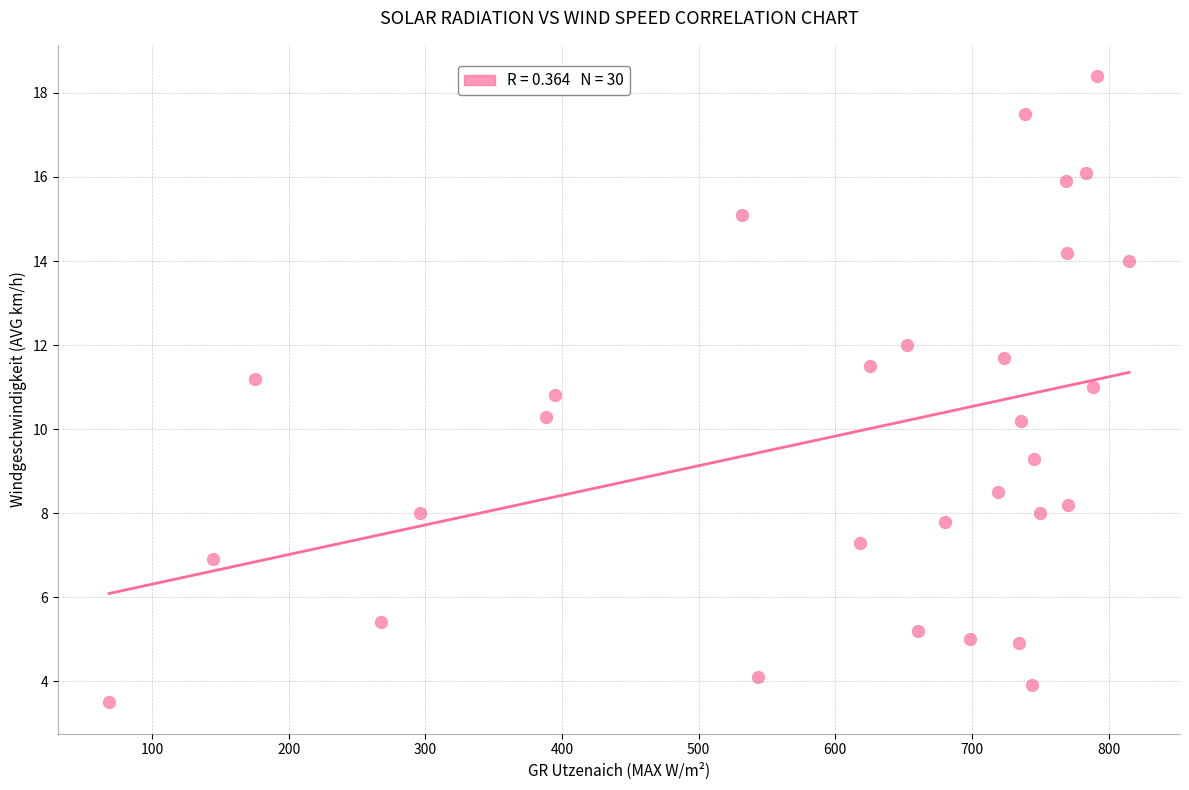

What is the range of Y values (max minus min)?

14.9